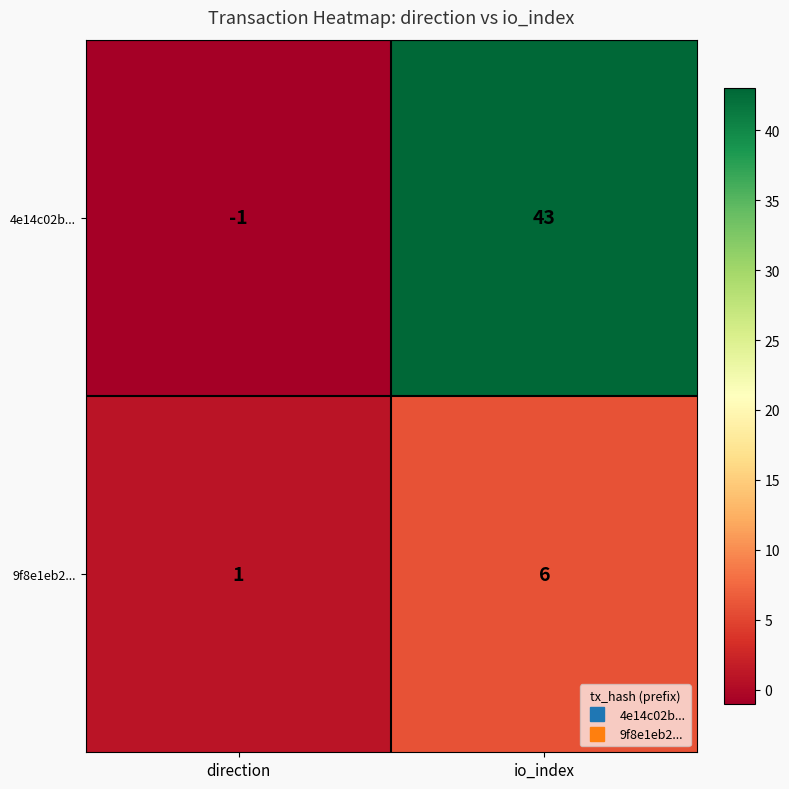

Reading left to right, list all the values displayed in this chart.

4e14c02b...: -1	43
9f8e1eb2...: 1	6